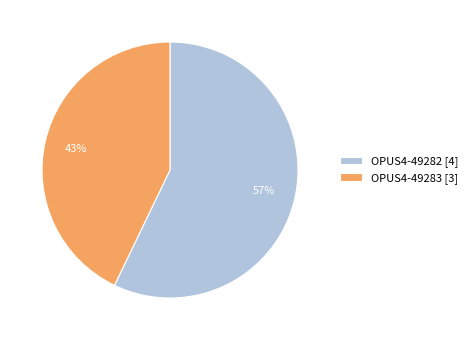

True or false: OPUS4-49283 accounts for 43% of the total.

True